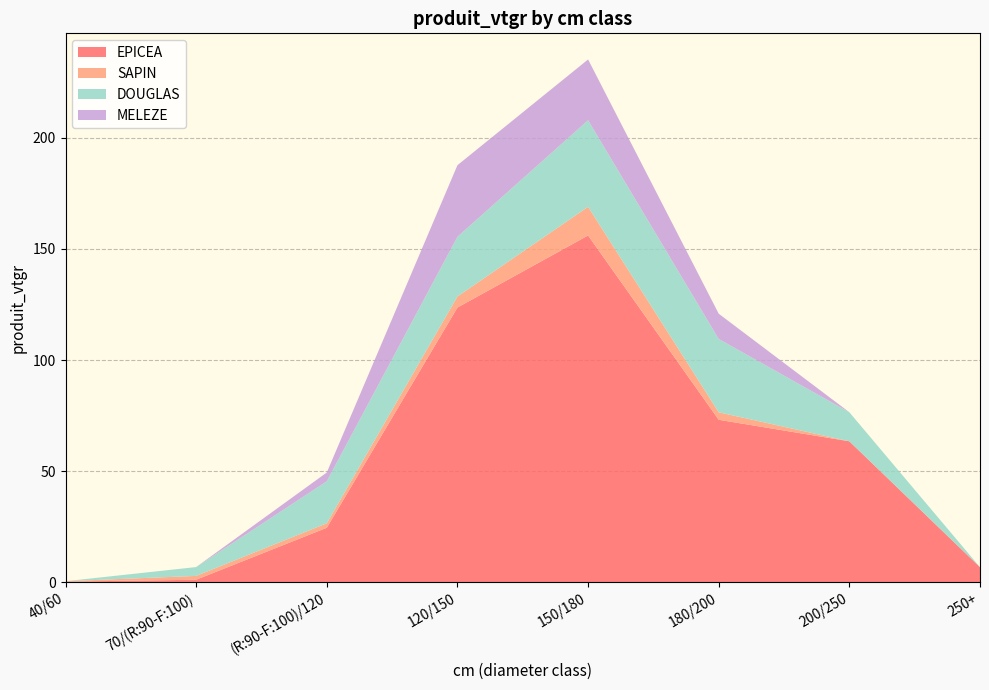

Reading left to right, transcribe all the data shown in this chart.

EPICEA: 0.2	1.1	24.5	123.6	156.1	73.1	63.4	6.7
SAPIN: 0.2	1.7	2.0	5.0	12.9	3.4	0.0	0.0
DOUGLAS: 0.0	4.0	18.9	26.9	39.0	33.0	13.1	0.0
MELEZE: 0.0	0.0	4.0	32.2	27.4	11.4	0.0	0.0